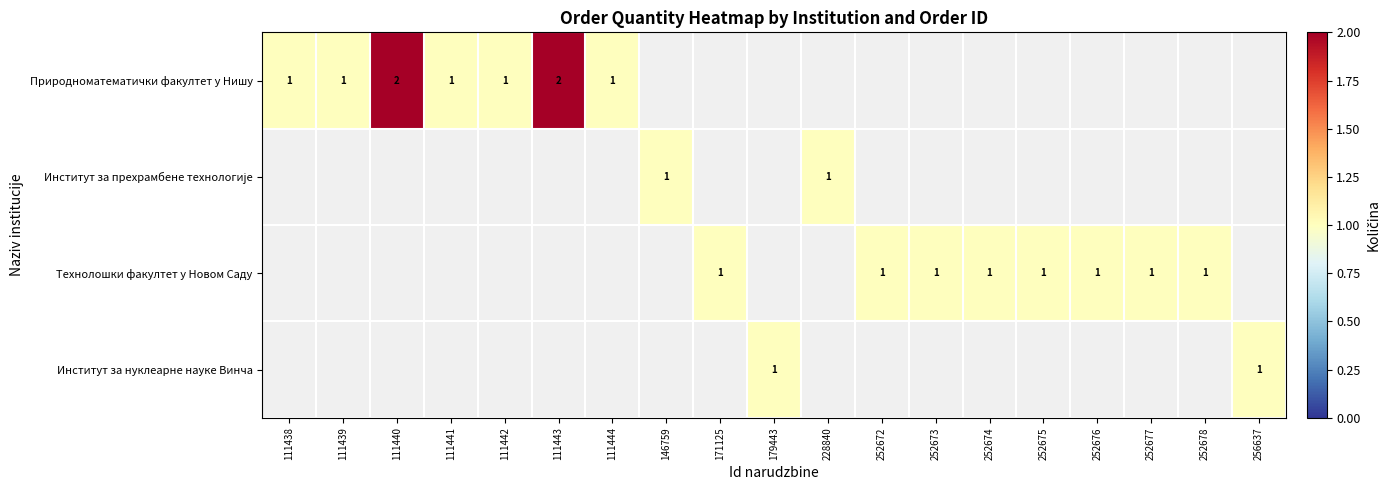

True or false: Технолошки факултет у Новом Саду has a value of 0 at 252674.

False